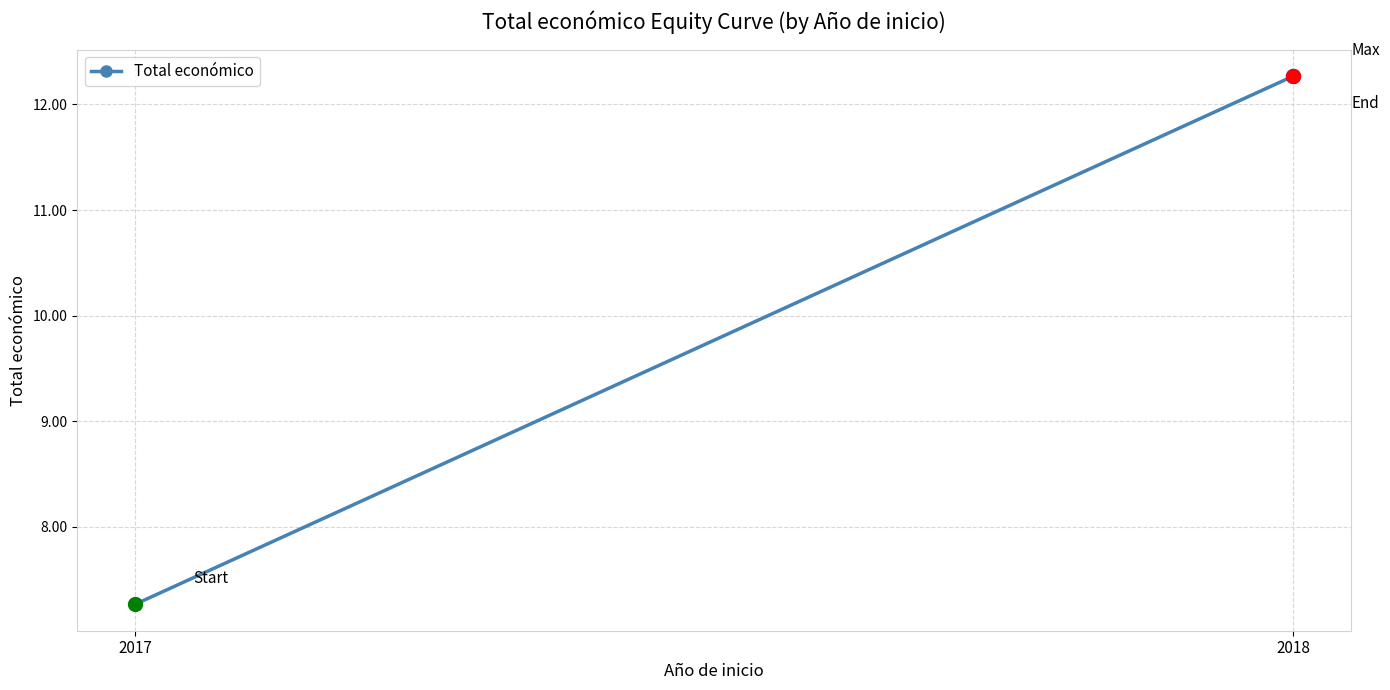

What is the change in value from 2017 to 2018?

+5003652